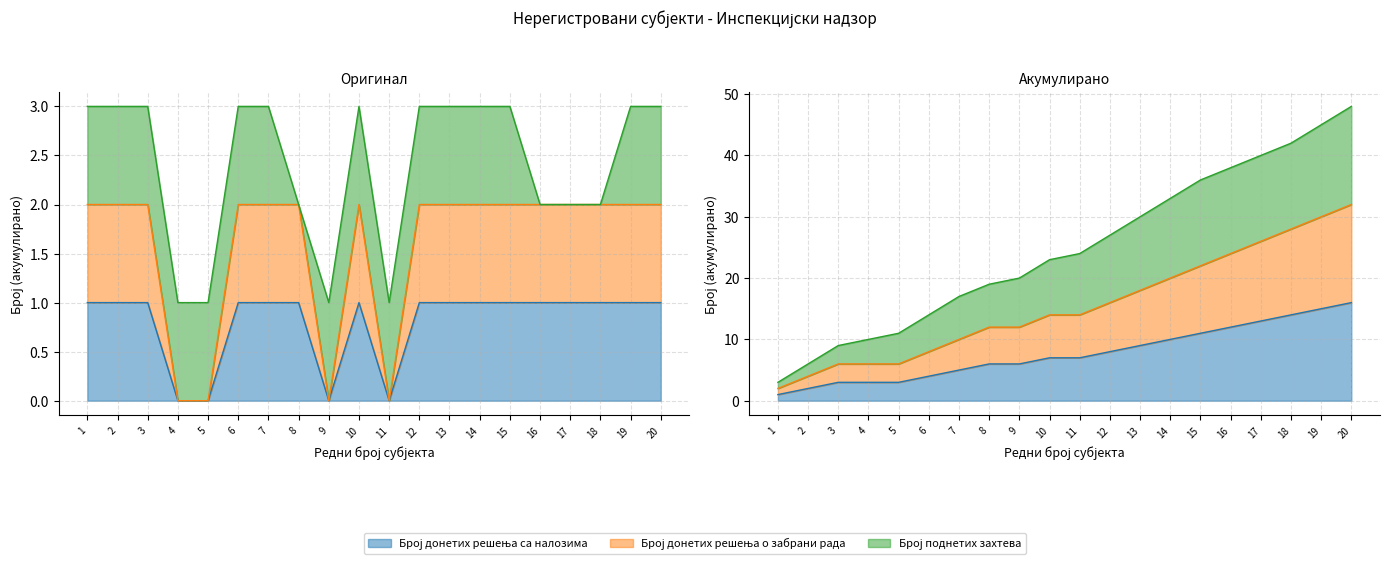

Is the value of Број донетих решења са налозима at 10 greater than the value of Број донетих решења о забрани рада at 14?

No